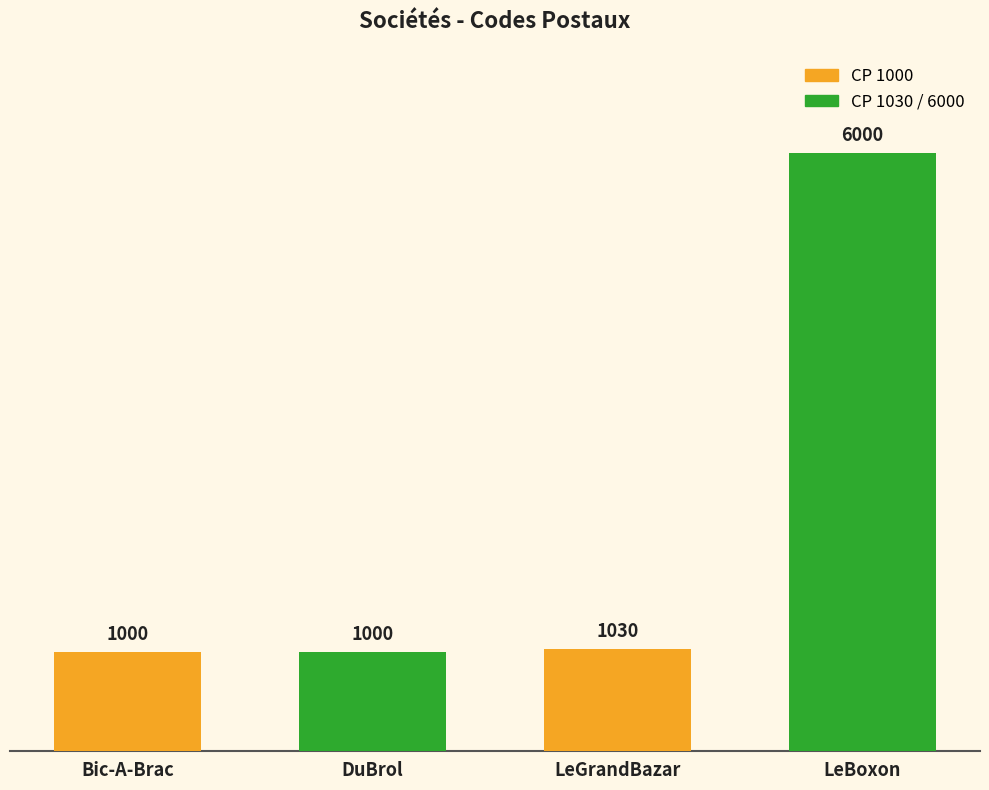

The chart shows a value of 6000 at LeBoxon. True or false?

True